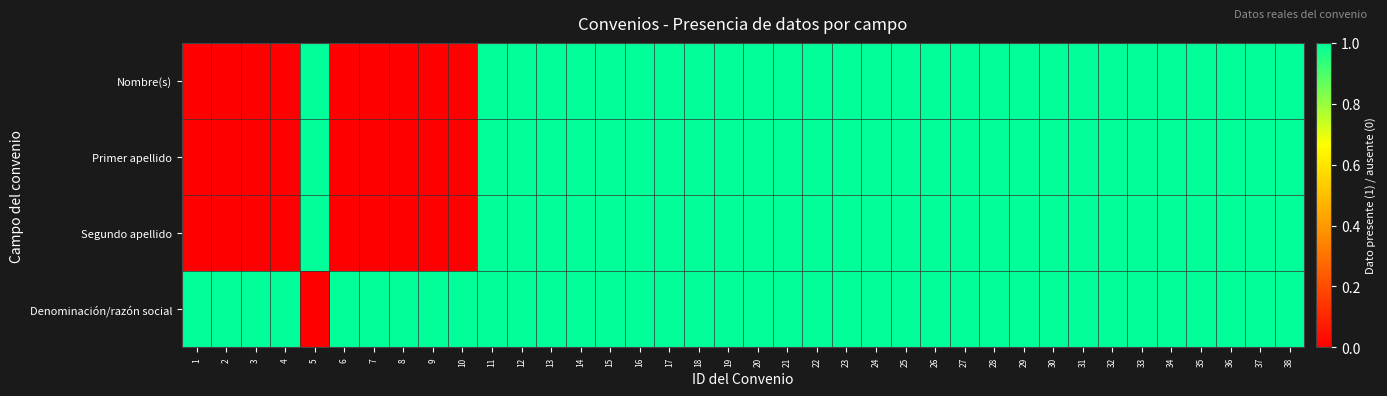

Reading right to left, transcribe all the data shown in this chart.

Nombre(s): 38=1	37=1	36=1	35=1	34=1	33=1	32=1	31=1	30=1	29=1	28=1	27=1	26=1	25=1	24=1	23=1	22=1	21=1	20=1	19=1	18=1	17=1	16=1	15=1	14=1	13=1	12=1	11=1	10=0	9=0	8=0	7=0	6=0	5=1	4=0	3=0	2=0	1=0
Primer apellido: 38=1	37=1	36=1	35=1	34=1	33=1	32=1	31=1	30=1	29=1	28=1	27=1	26=1	25=1	24=1	23=1	22=1	21=1	20=1	19=1	18=1	17=1	16=1	15=1	14=1	13=1	12=1	11=1	10=0	9=0	8=0	7=0	6=0	5=1	4=0	3=0	2=0	1=0
Segundo apellido: 38=1	37=1	36=1	35=1	34=1	33=1	32=1	31=1	30=1	29=1	28=1	27=1	26=1	25=1	24=1	23=1	22=1	21=1	20=1	19=1	18=1	17=1	16=1	15=1	14=1	13=1	12=1	11=1	10=0	9=0	8=0	7=0	6=0	5=1	4=0	3=0	2=0	1=0
Denominación/razón social: 38=1	37=1	36=1	35=1	34=1	33=1	32=1	31=1	30=1	29=1	28=1	27=1	26=1	25=1	24=1	23=1	22=1	21=1	20=1	19=1	18=1	17=1	16=1	15=1	14=1	13=1	12=1	11=1	10=1	9=1	8=1	7=1	6=1	5=0	4=1	3=1	2=1	1=1